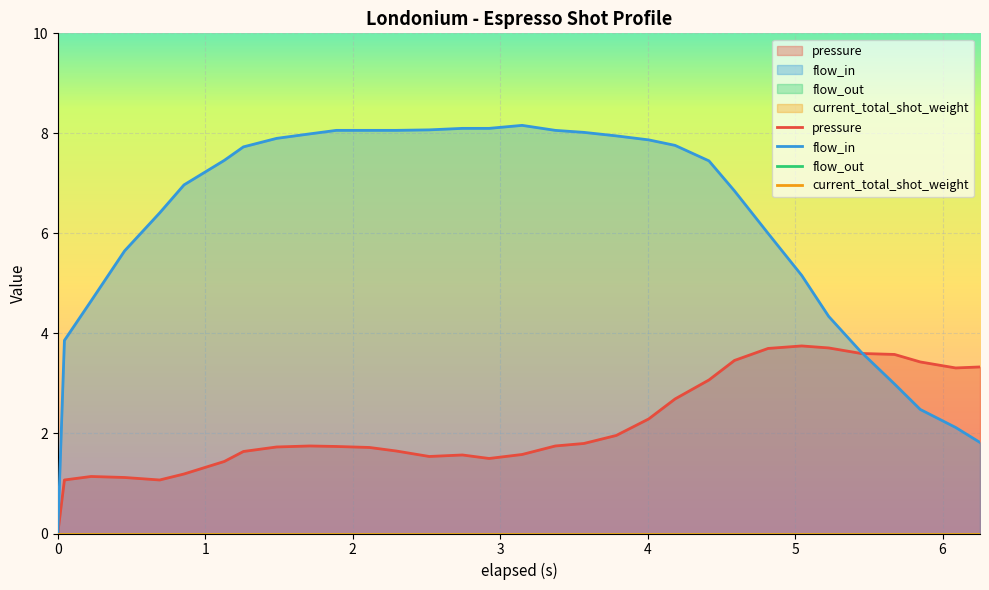

Count the number of categories in the chart.

32